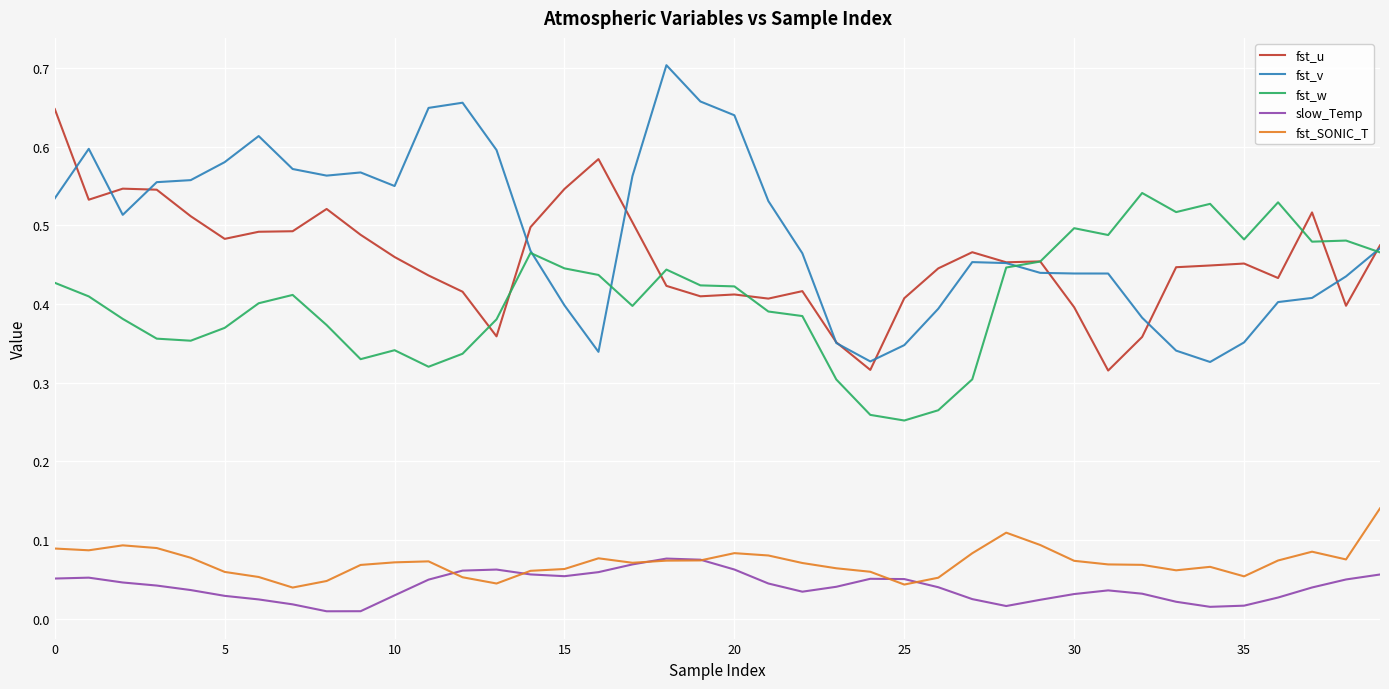

Which series has the widest spread of values?

fst_v